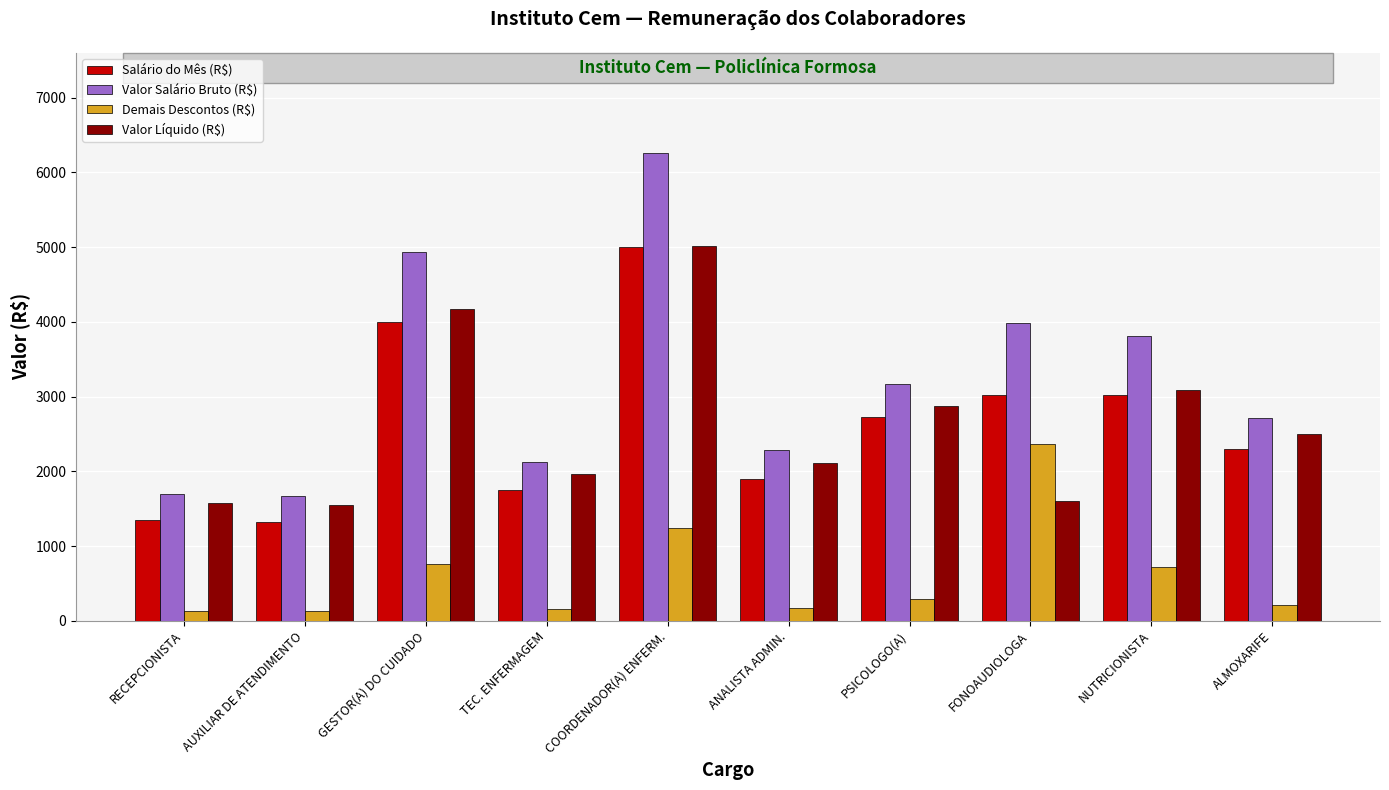

What is the label of the 9th bar from the left?

NUTRICIONISTA